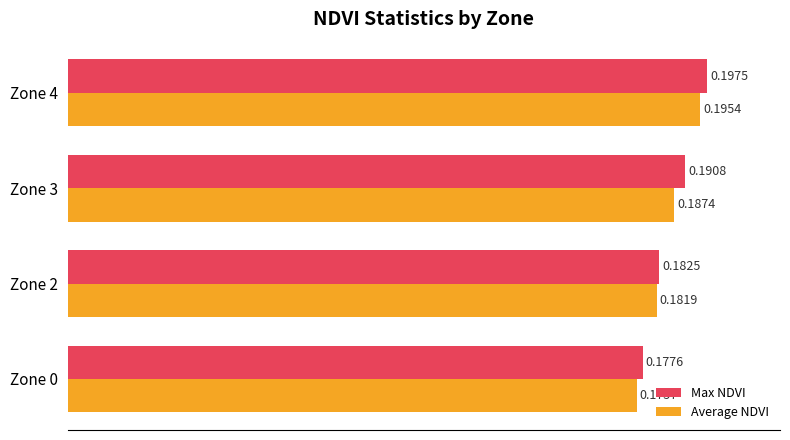

Is the value of Average NDVI at Zone 3 greater than the value of Max NDVI at Zone 0?

Yes